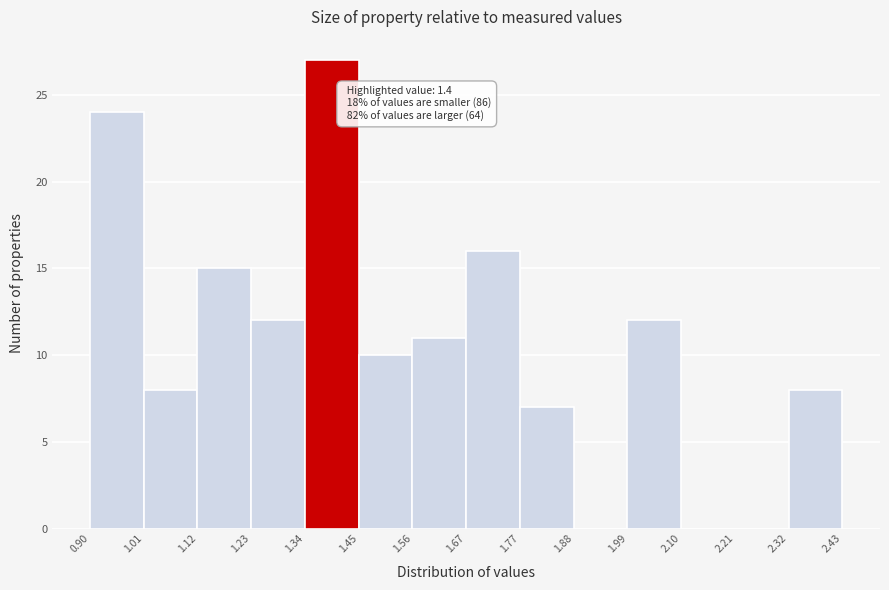

Which range on the x-axis has the tallest bar?

1.34 to 1.45